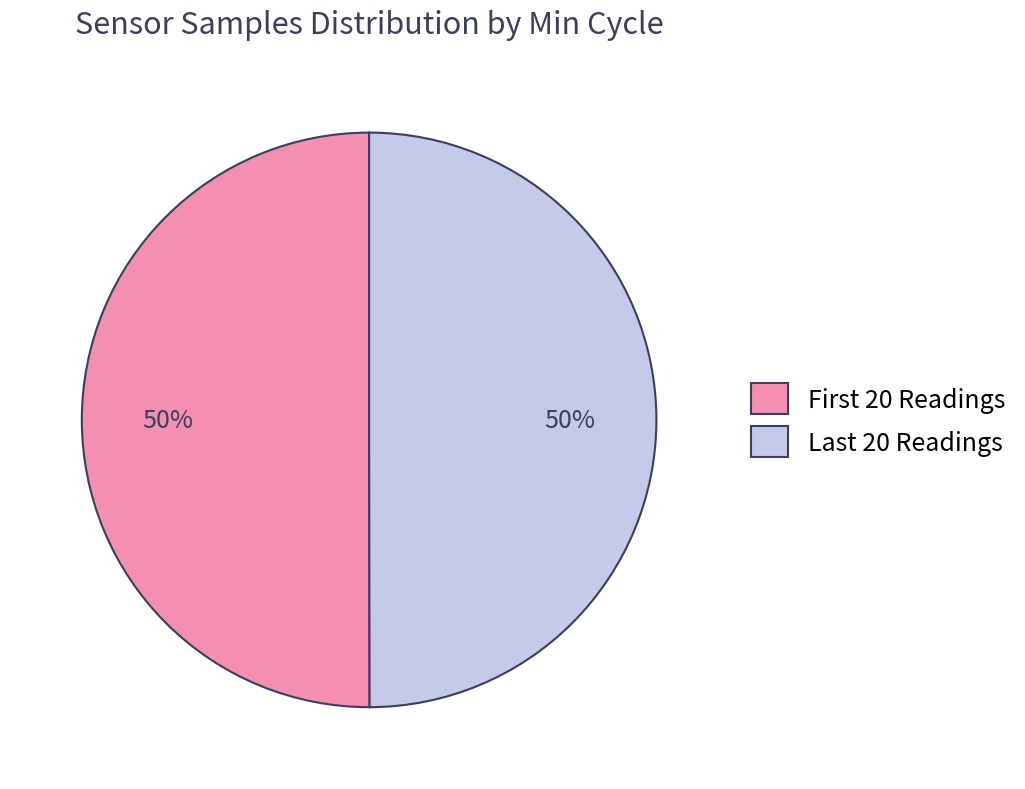

To the nearest percent, what is the average slice percentage?

50%